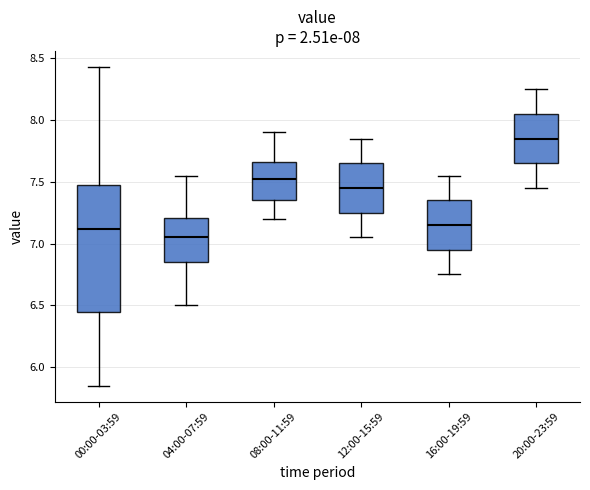

Which box is the tallest, from its lower edge to its upper edge?

00:00-03:59